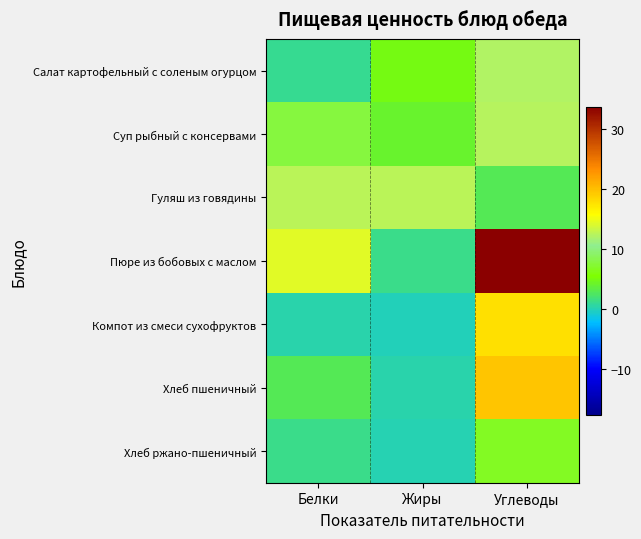

Reading left to right, list all the values displayed in this chart.

Салат картофельный с соленым огурцом: Белки=1.2	Жиры=5.0	Углеводы=12.3
Суп рыбный с консервами: Белки=7.9	Жиры=4.1	Углеводы=12.4
Гуляш из говядины: Белки=12.7	Жиры=12.7	Углеводы=2.9
Пюре из бобовых с маслом: Белки=14.5	Жиры=1.3	Углеводы=33.8
Компот из смеси сухофруктов: Белки=0.4	Жиры=0.0	Углеводы=17.8
Хлеб пшеничный: Белки=3.0	Жиры=0.3	Углеводы=19.7
Хлеб ржано-пшеничный: Белки=1.3	Жиры=0.2	Углеводы=6.7